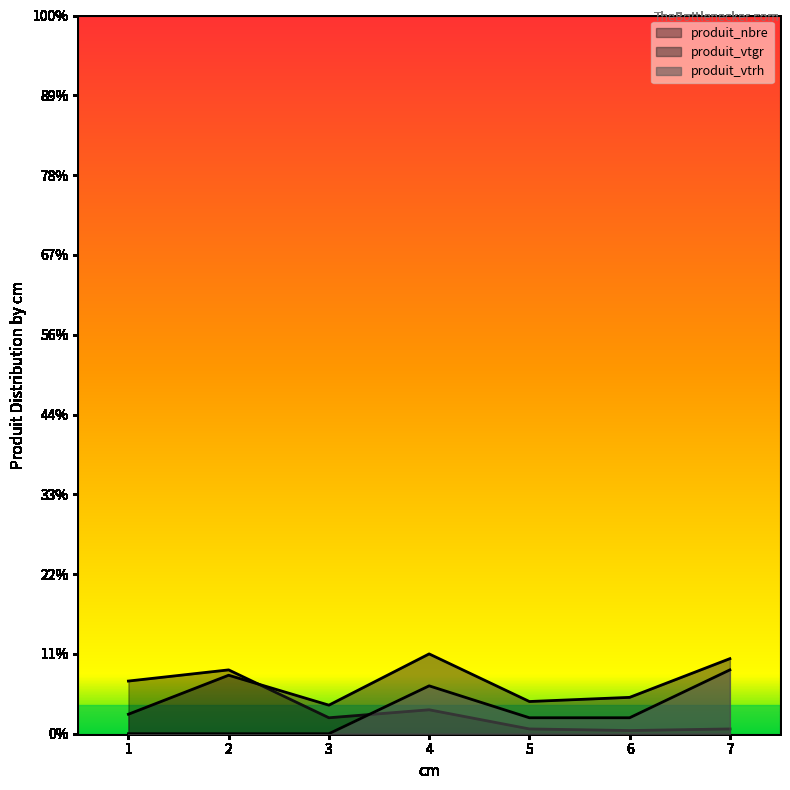

What is the sum of the produit_vtgr values at 6 and 3?

4.1